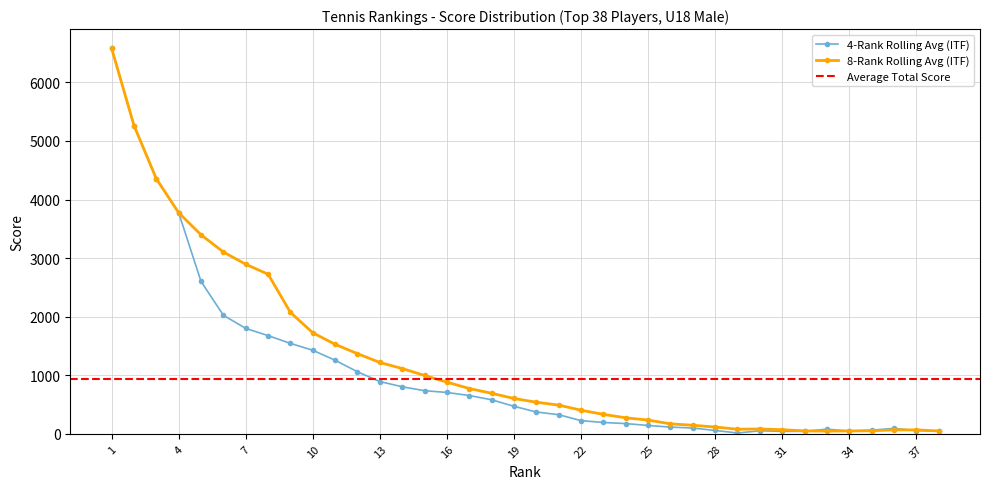

How many distinct data groups are displayed?

3